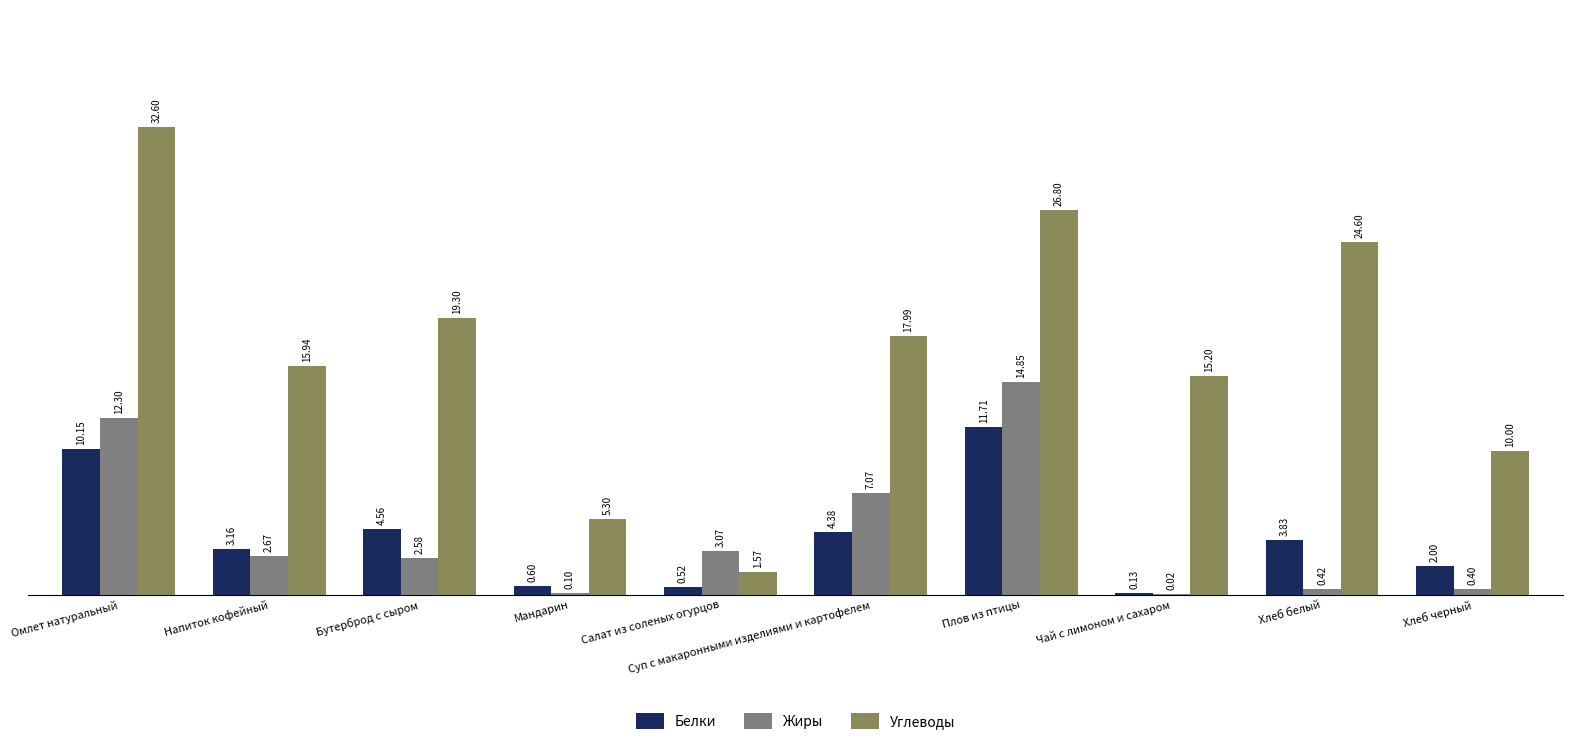

What is the total value across all series at Напиток кофейный?

21.8